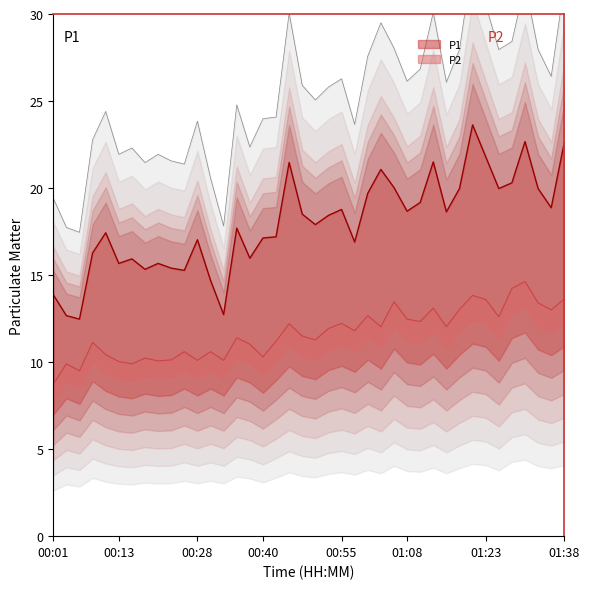

True or false: P2 and P1 intersect in this chart.

False